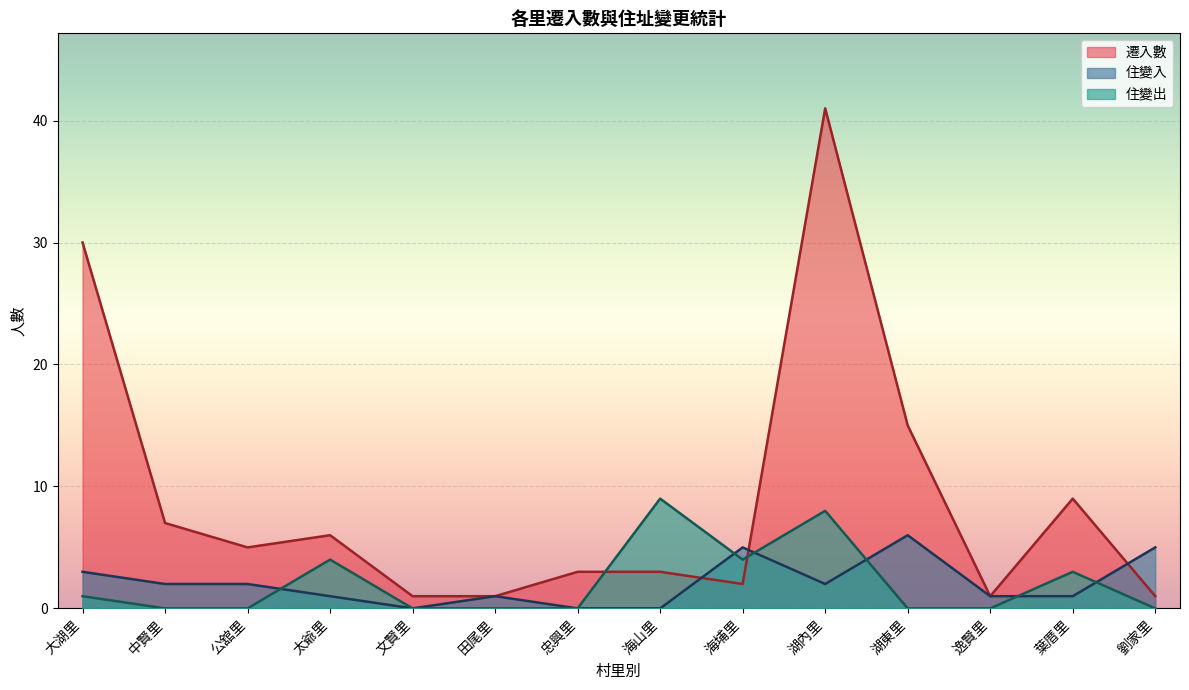

What is the spread (max minus min) of values at 公舘里?

5